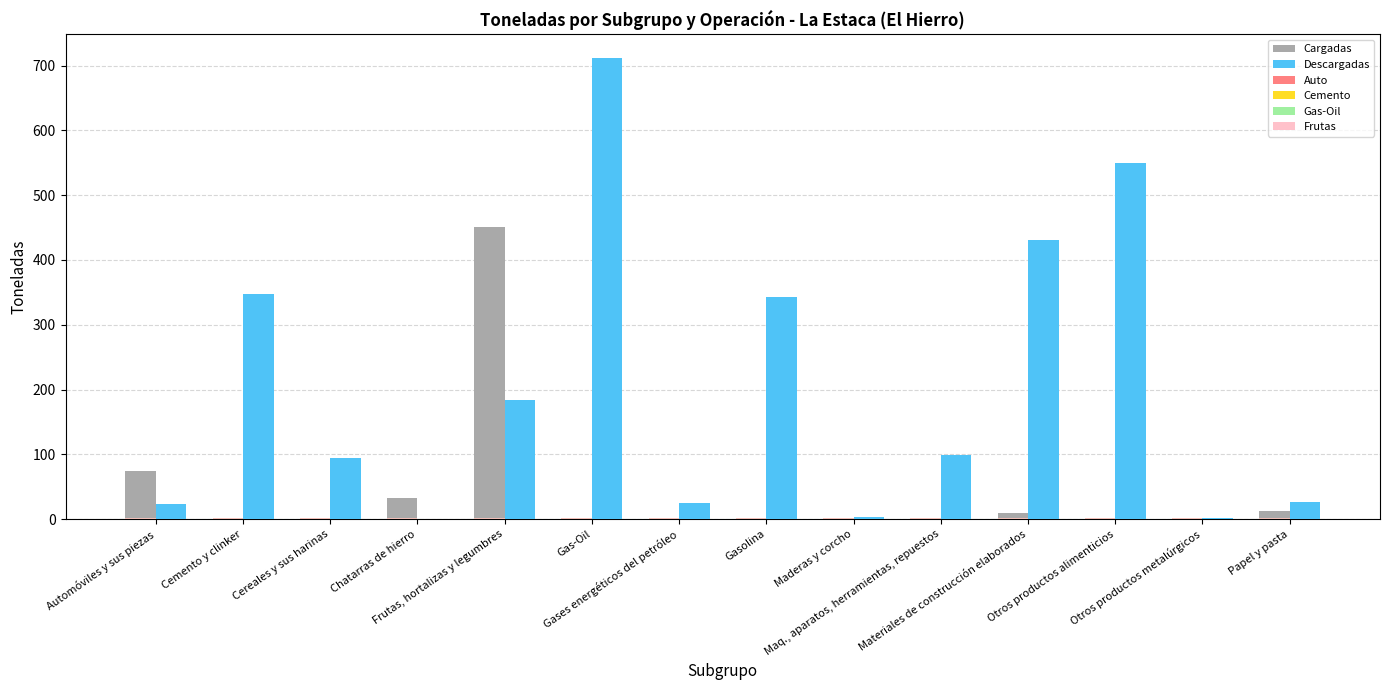

What is the maximum value shown in the chart?

712.4